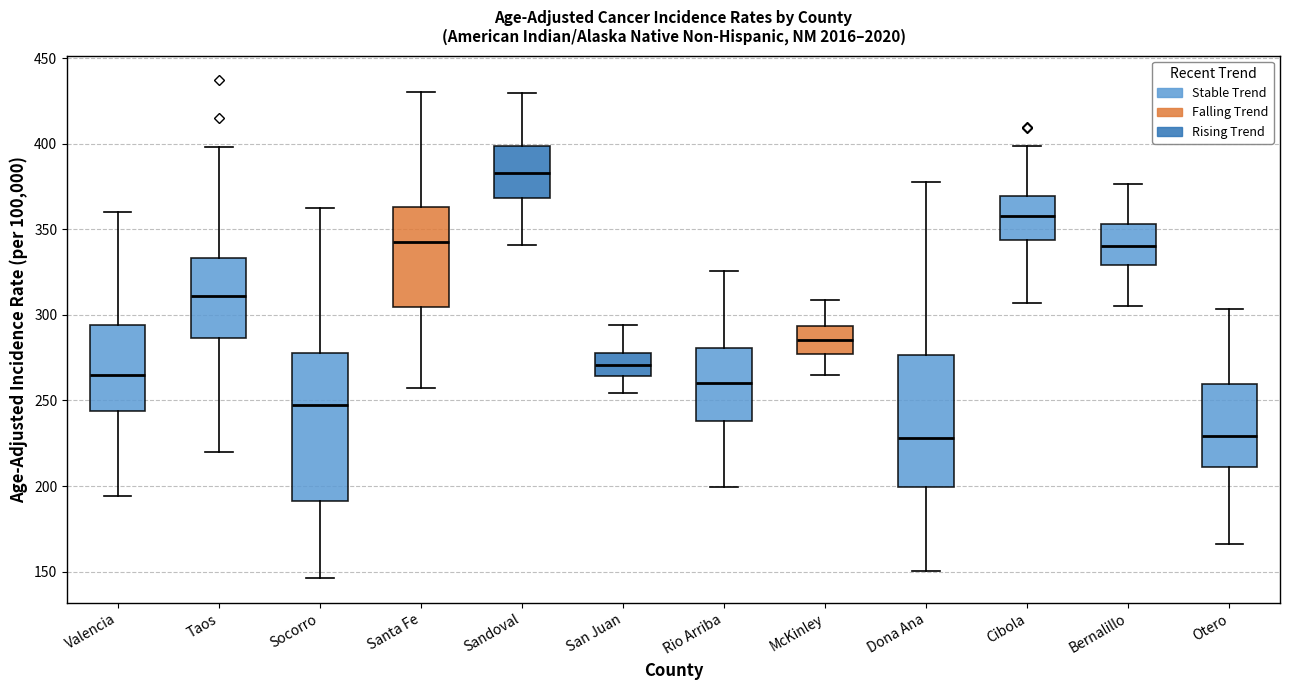

Which box is the tallest, from its lower edge to its upper edge?

Socorro